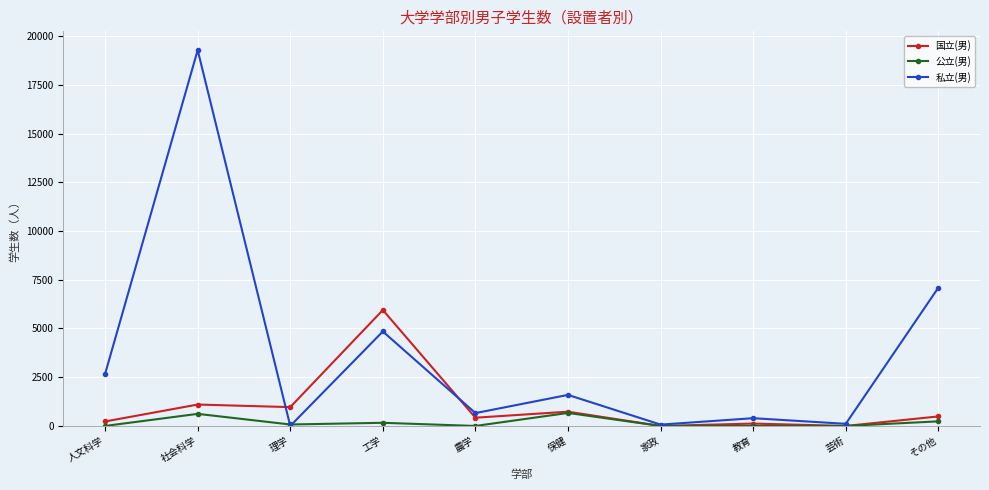

How many distinct data groups are displayed?

3